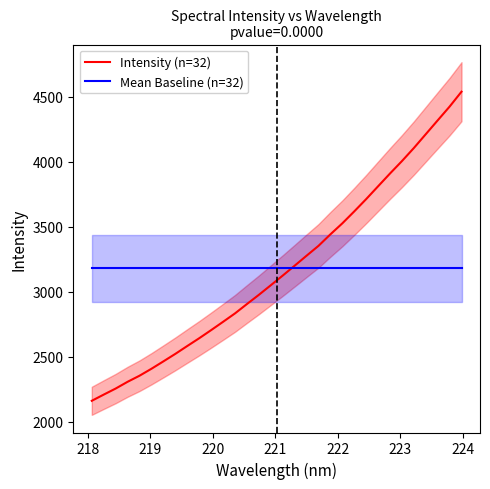

What is the maximum value for Mean Baseline (n=32)?

3180.3